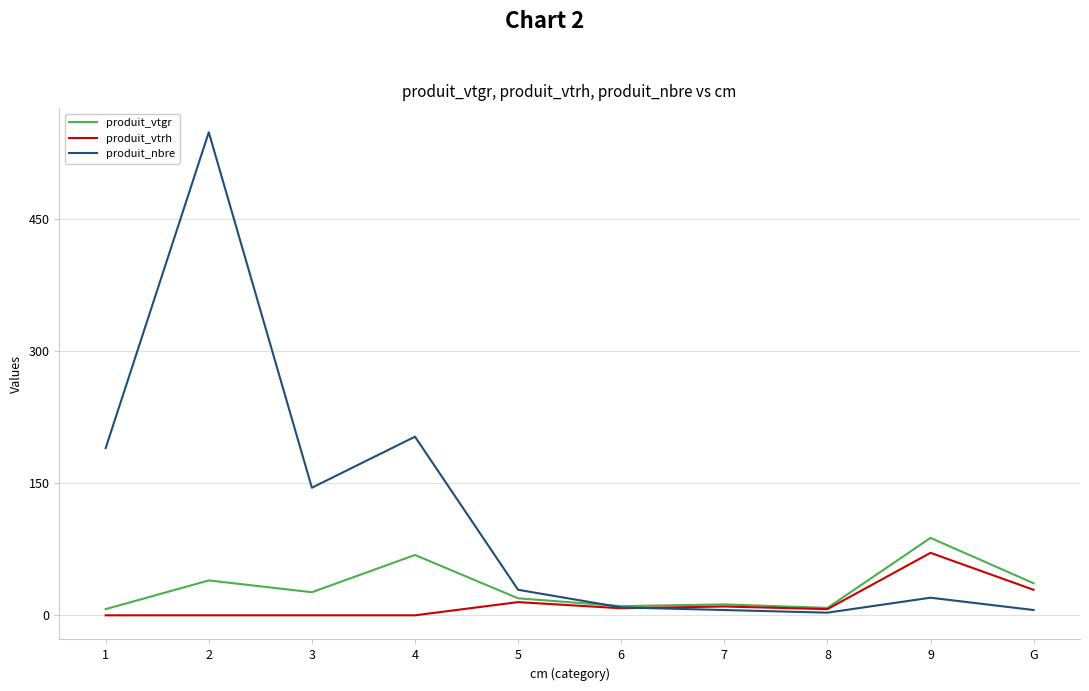

What is the sum of the produit_vtrh values at 5 and 3?

15.0